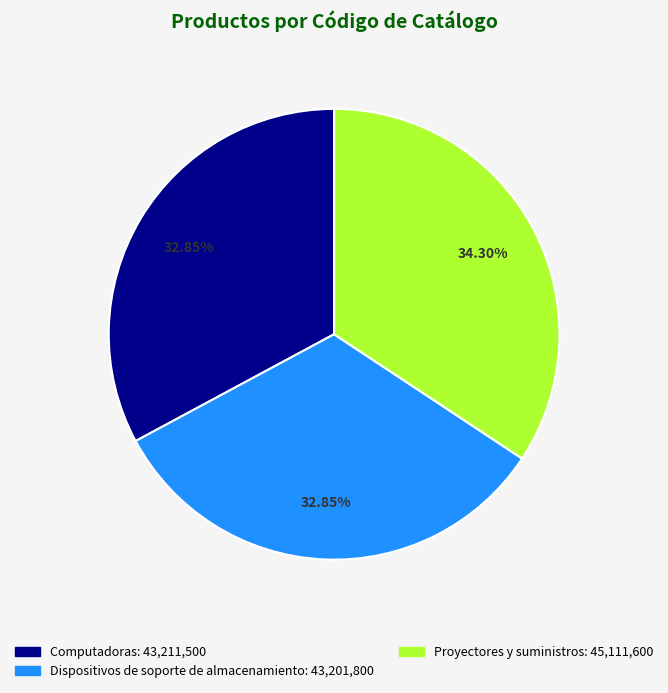

To the nearest percent, what portion does Computadoras represent?

33%